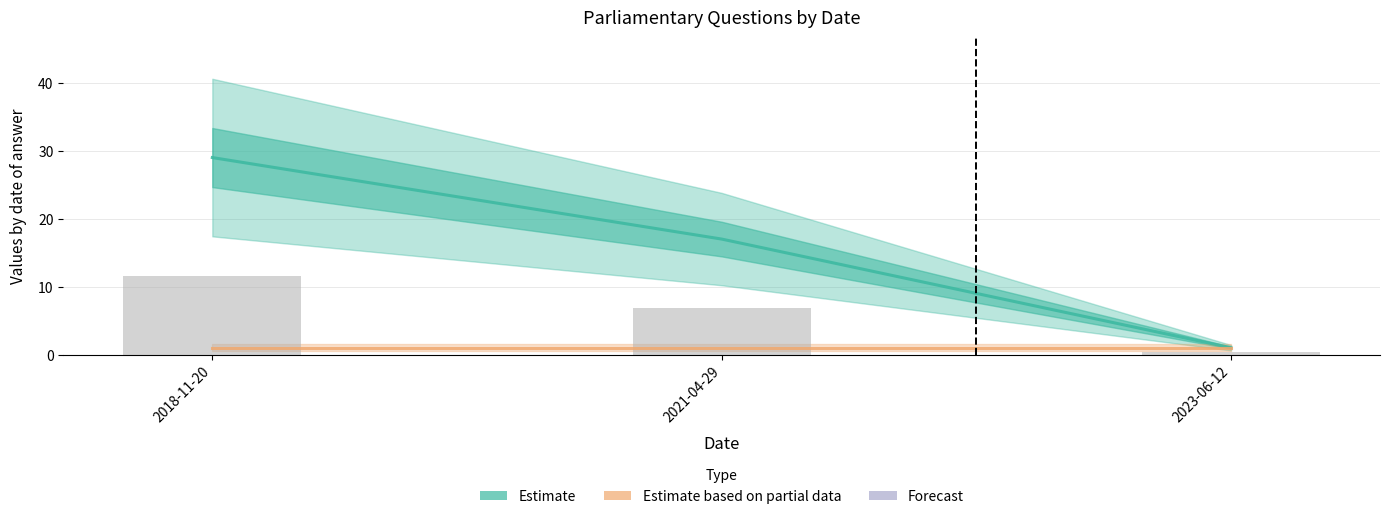

The value of Estimate based on partial data at 2021-04-29 is 1.0. True or false?

True